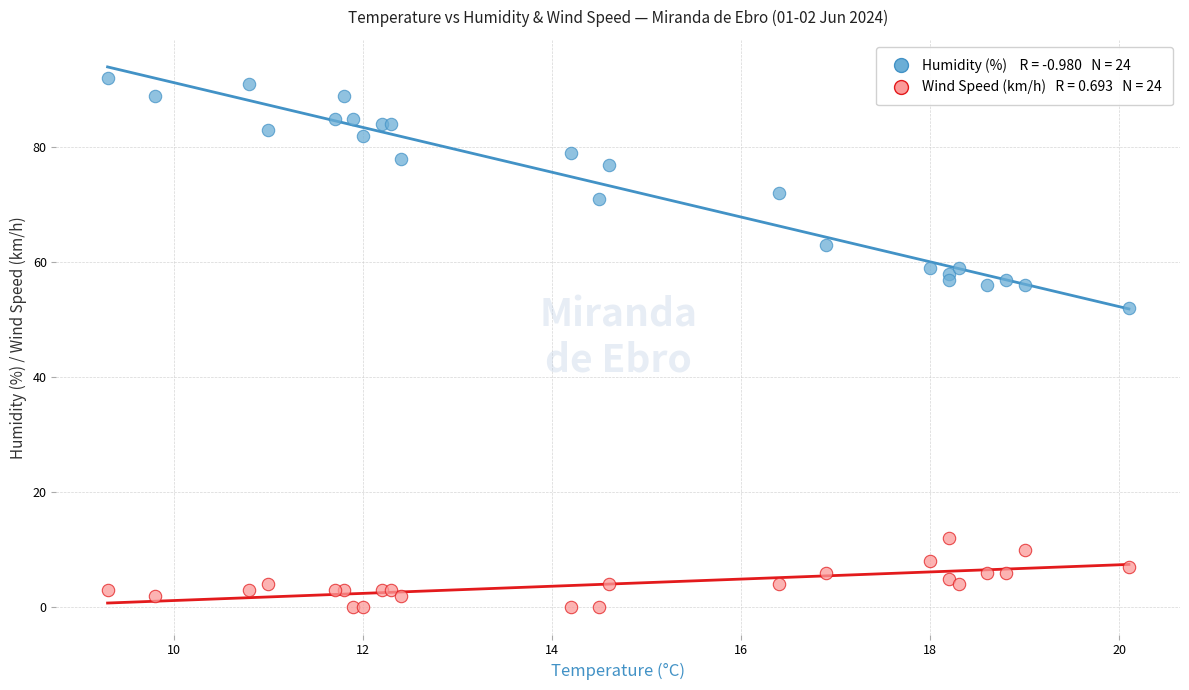

Across all series, what Y value is closest to 46?

52